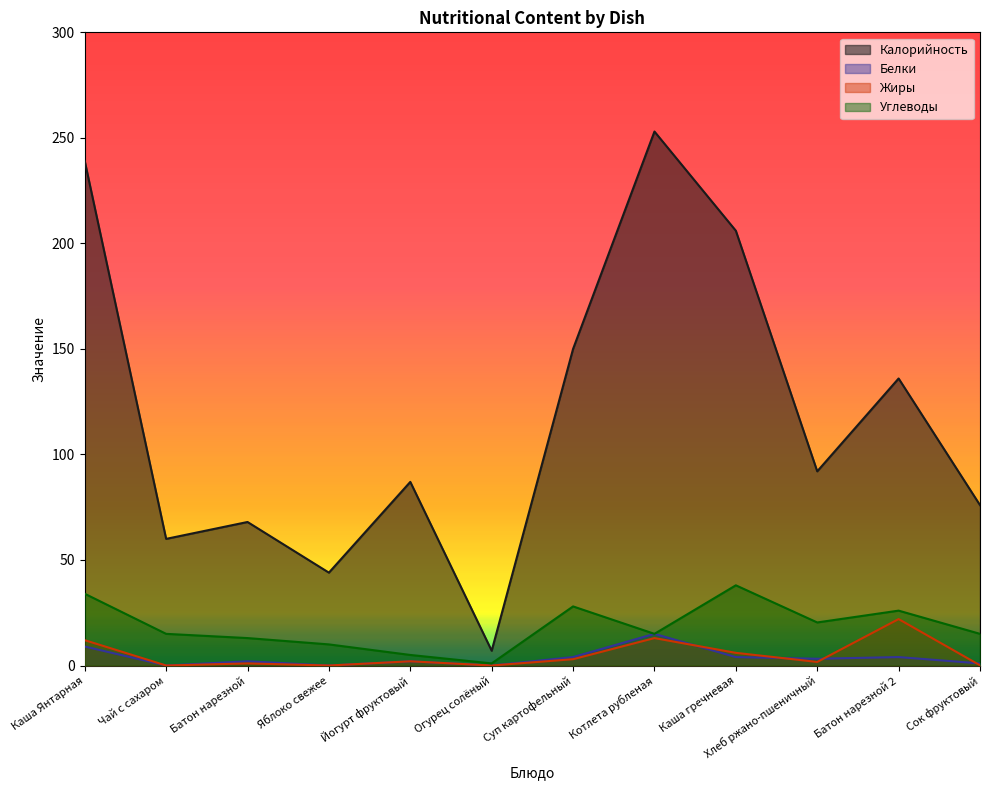

True or false: Белки has a value of 0.2 at Сок фруктовый.

False